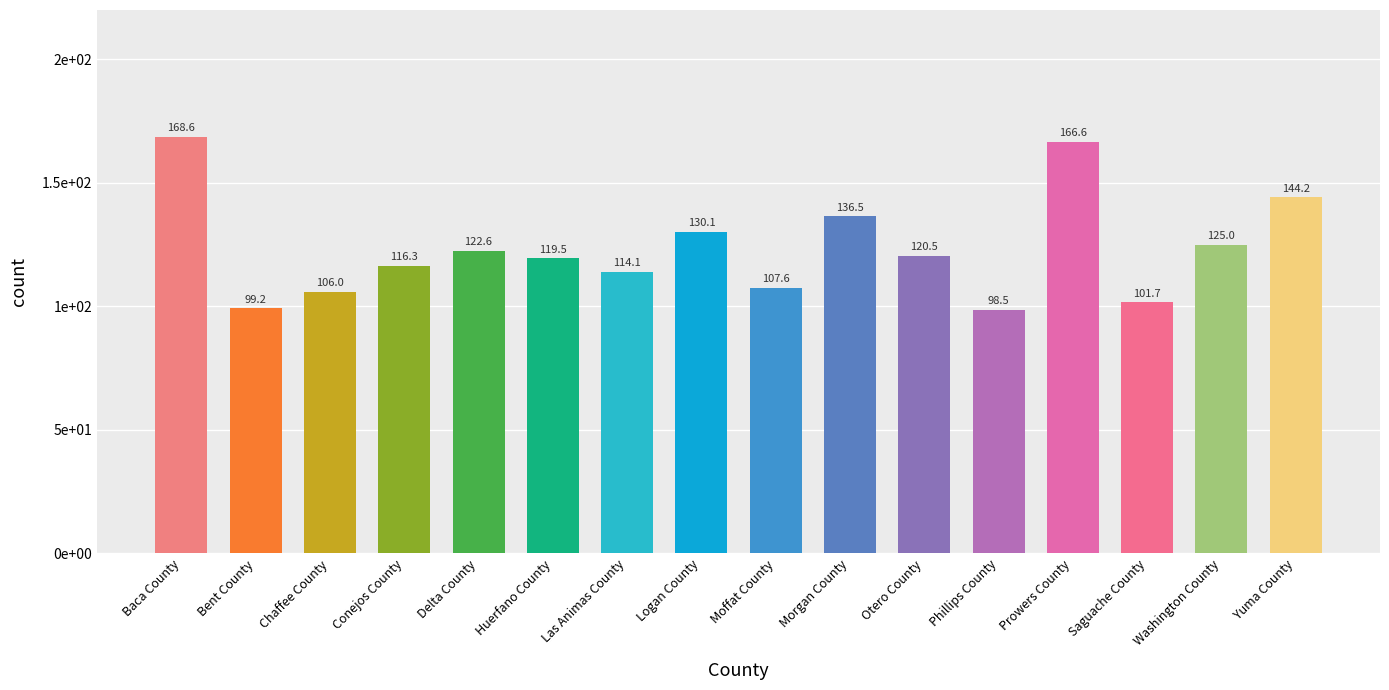

The value at Conejos County is 116.3. True or false?

True